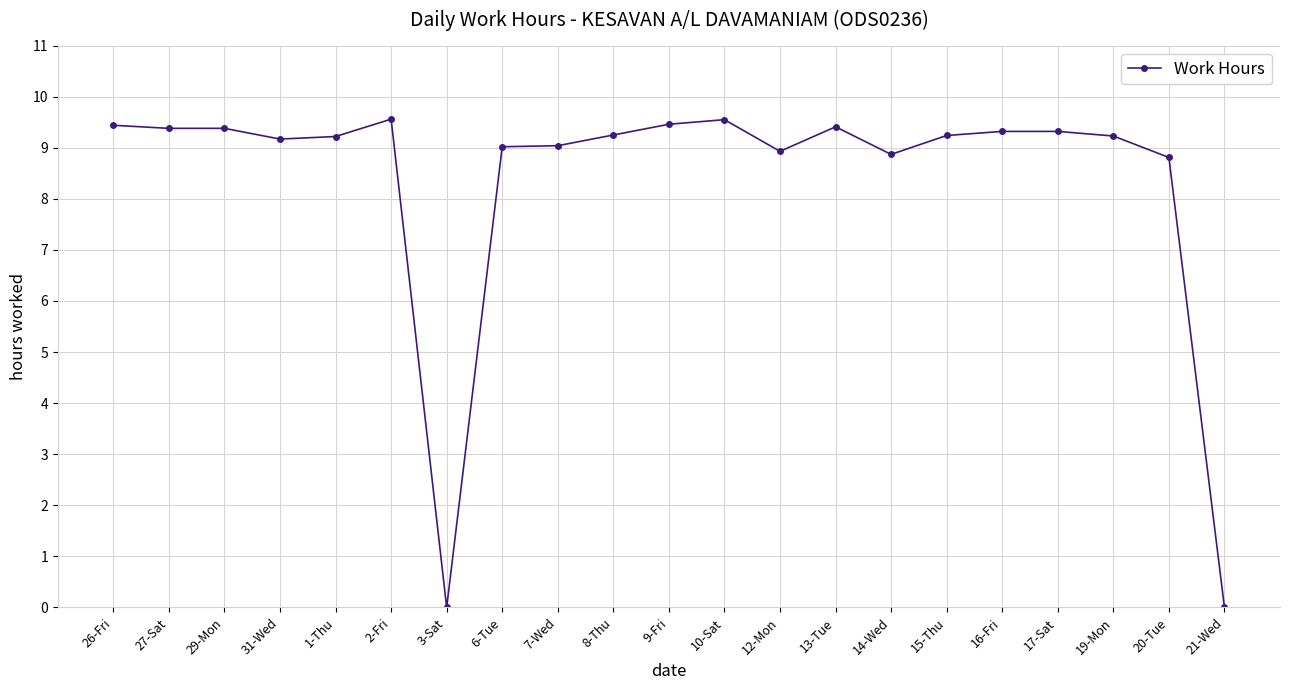

True or false: the data shows 3.9 at 29-Mon.

False